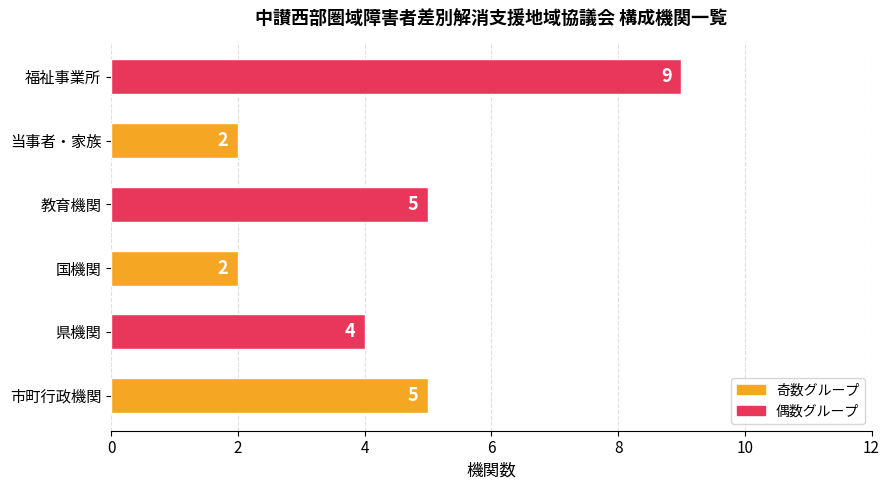

What is the difference between the second highest and second lowest values?

3